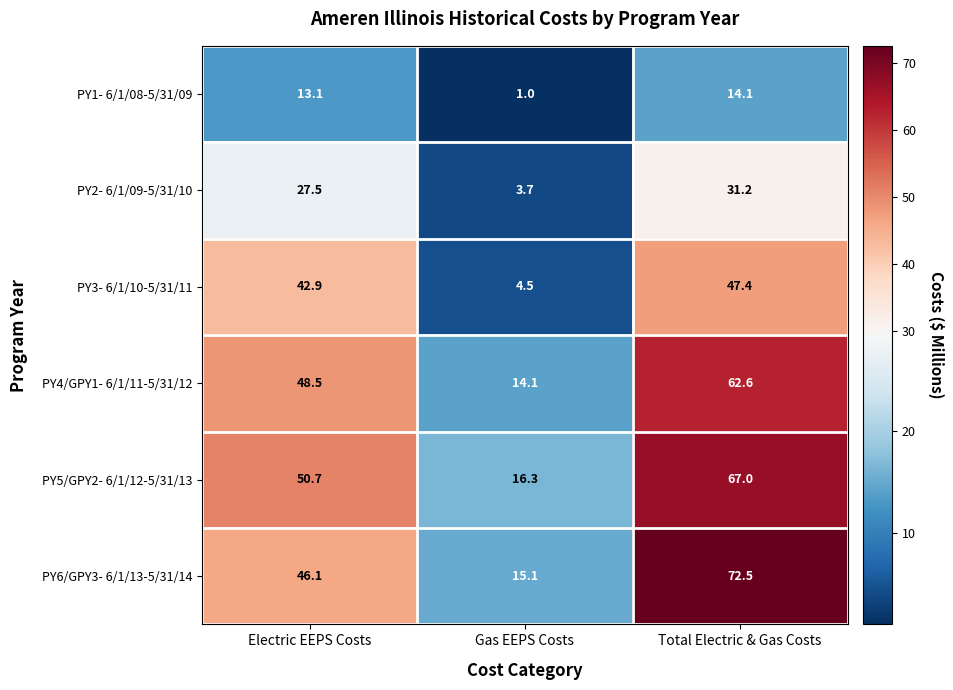

Where does the PY5/GPY2- 6/1/12-5/31/13 series first go above 50?

Electric EEPS Costs